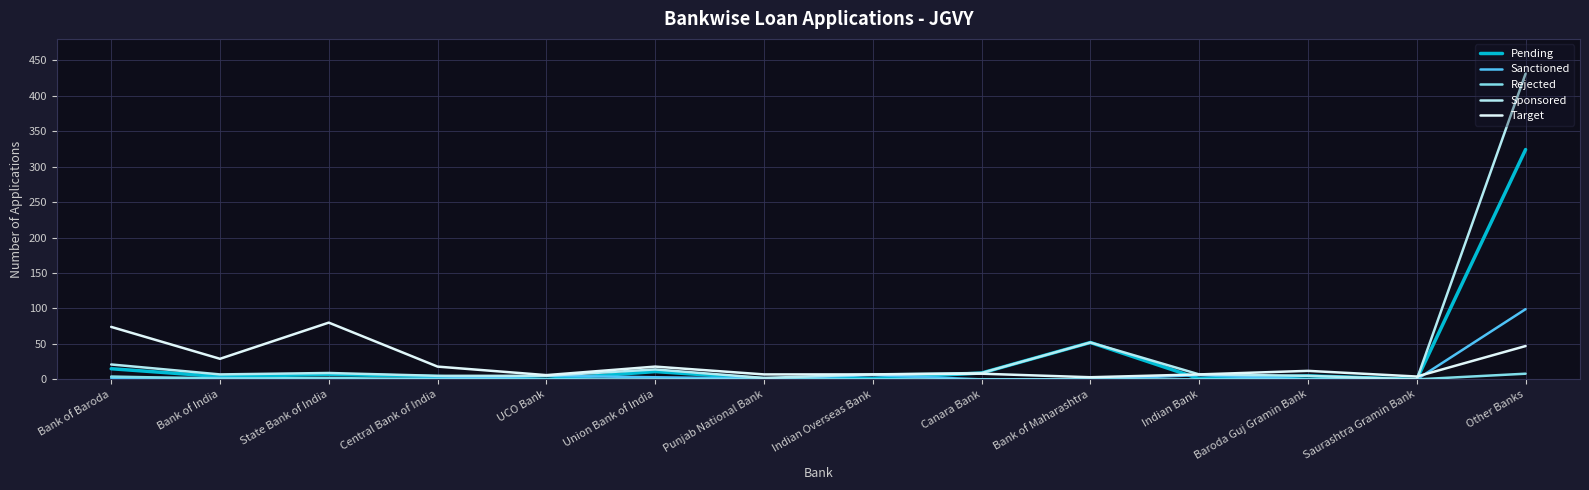

What is the difference between the Sponsored values at Bank of India and Bank of Maharashtra?

45